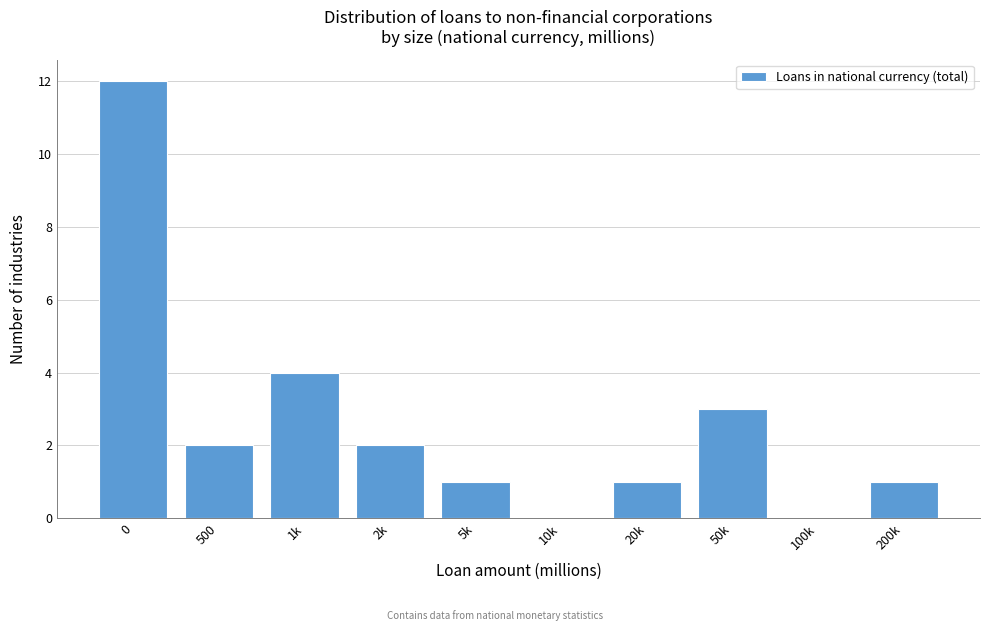

Reading left to right, extract all data points from this chart.

0=12	500=2	1k=4	2k=2	5k=1	10k=0	20k=1	50k=3	100k=0	200k=1